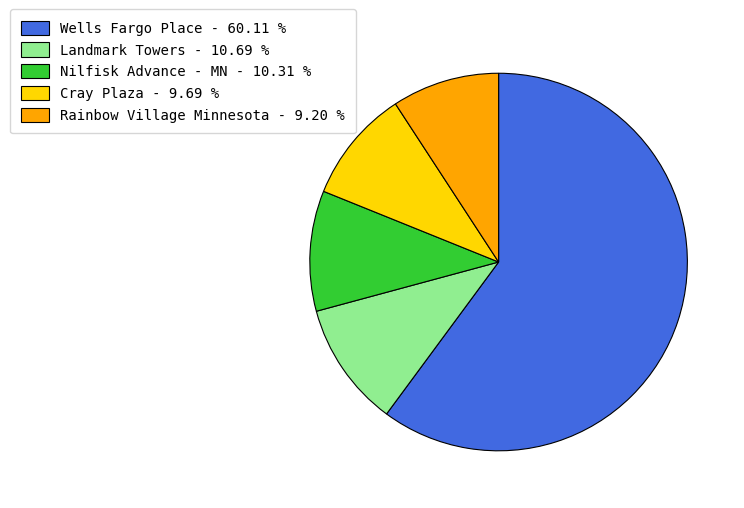

The Cray Plaza slice represents 10% of the pie. True or false?

True